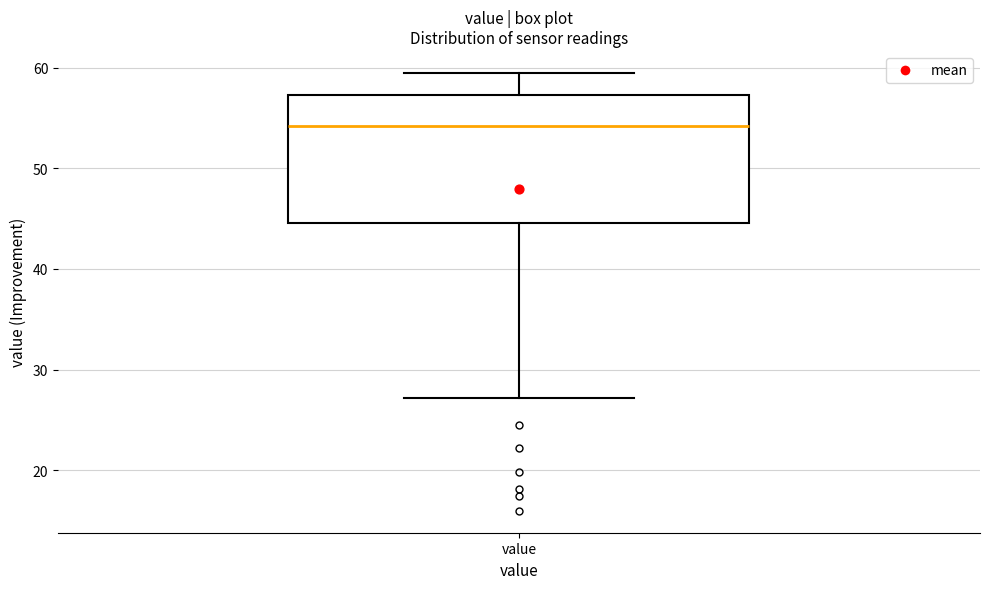

Where is the upper edge of the box for value on the y-axis? The values are not printed on the chart, so give them approximately, as read against the axis.

57